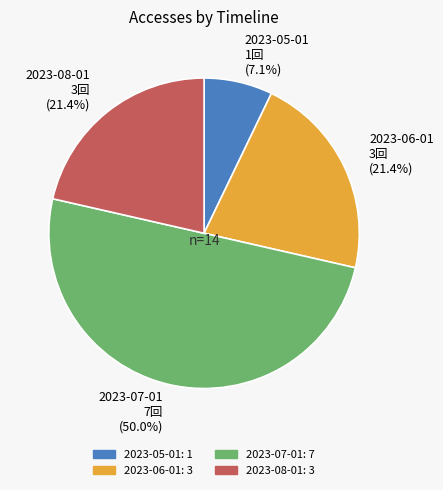

Approximately how many times larger is the value at 2023-07-01 compared to 2023-08-01?

2.3